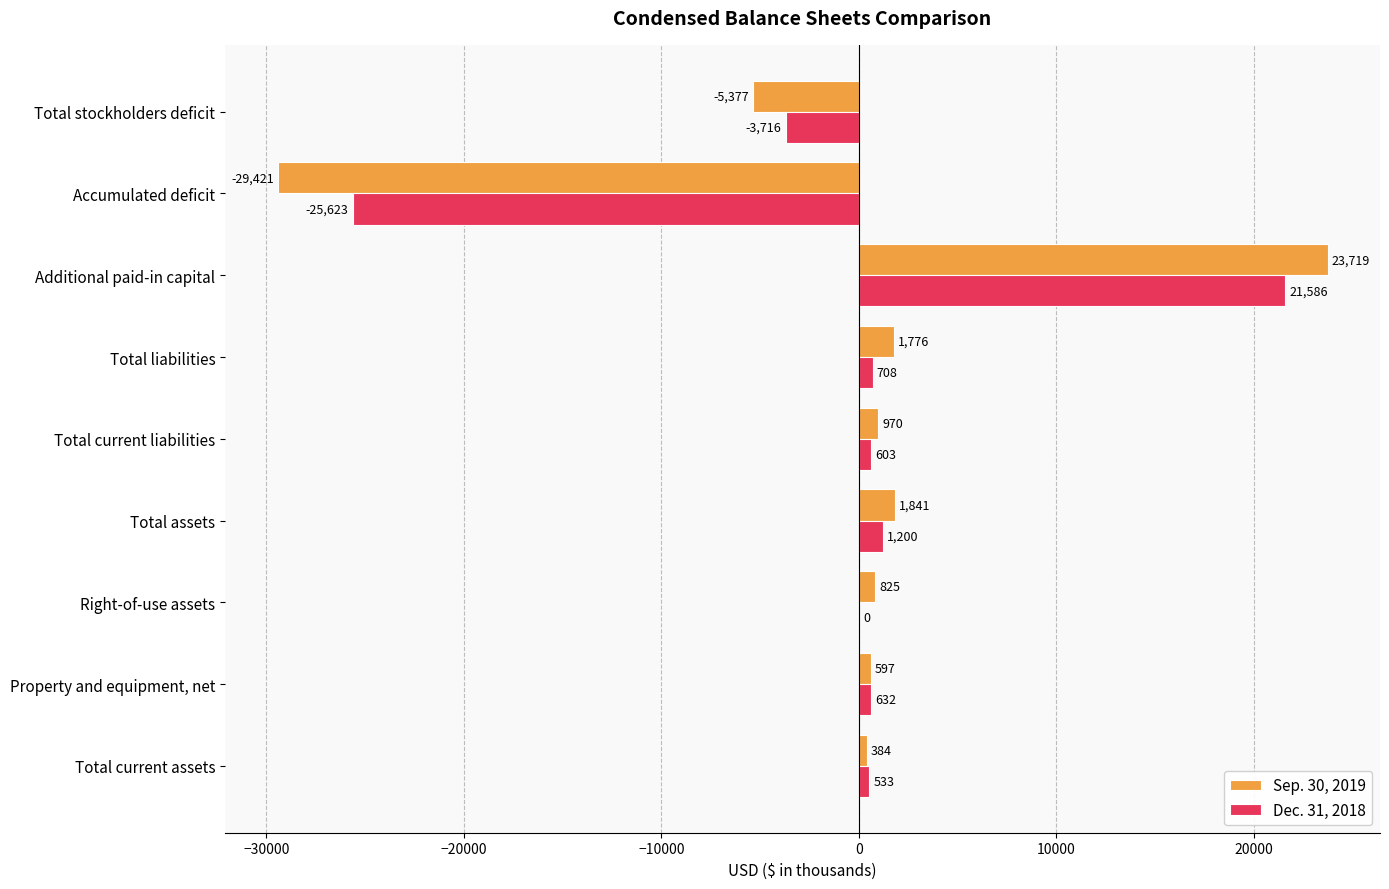

Read the Dec. 31, 2018 value at Total stockholders deficit, to the nearest 10.

-3720